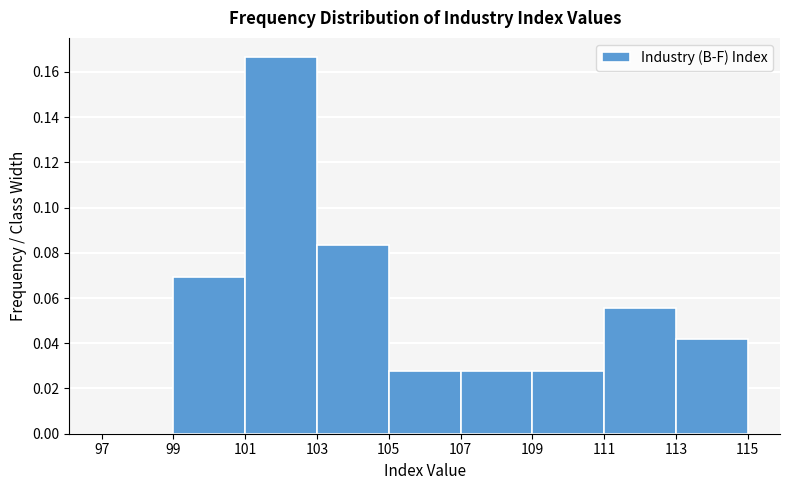

Reading left to right, list every bar in this chart as the range it spans on the x-axis followed by its height. The values are not printed on the chart, so give them approximately, as read against the axis.

97 to 99: 0
99 to 101: 0.070
101 to 103: 0.166
103 to 105: 0.084
105 to 107: 0.028
107 to 109: 0.028
109 to 111: 0.028
111 to 113: 0.056
113 to 115: 0.042